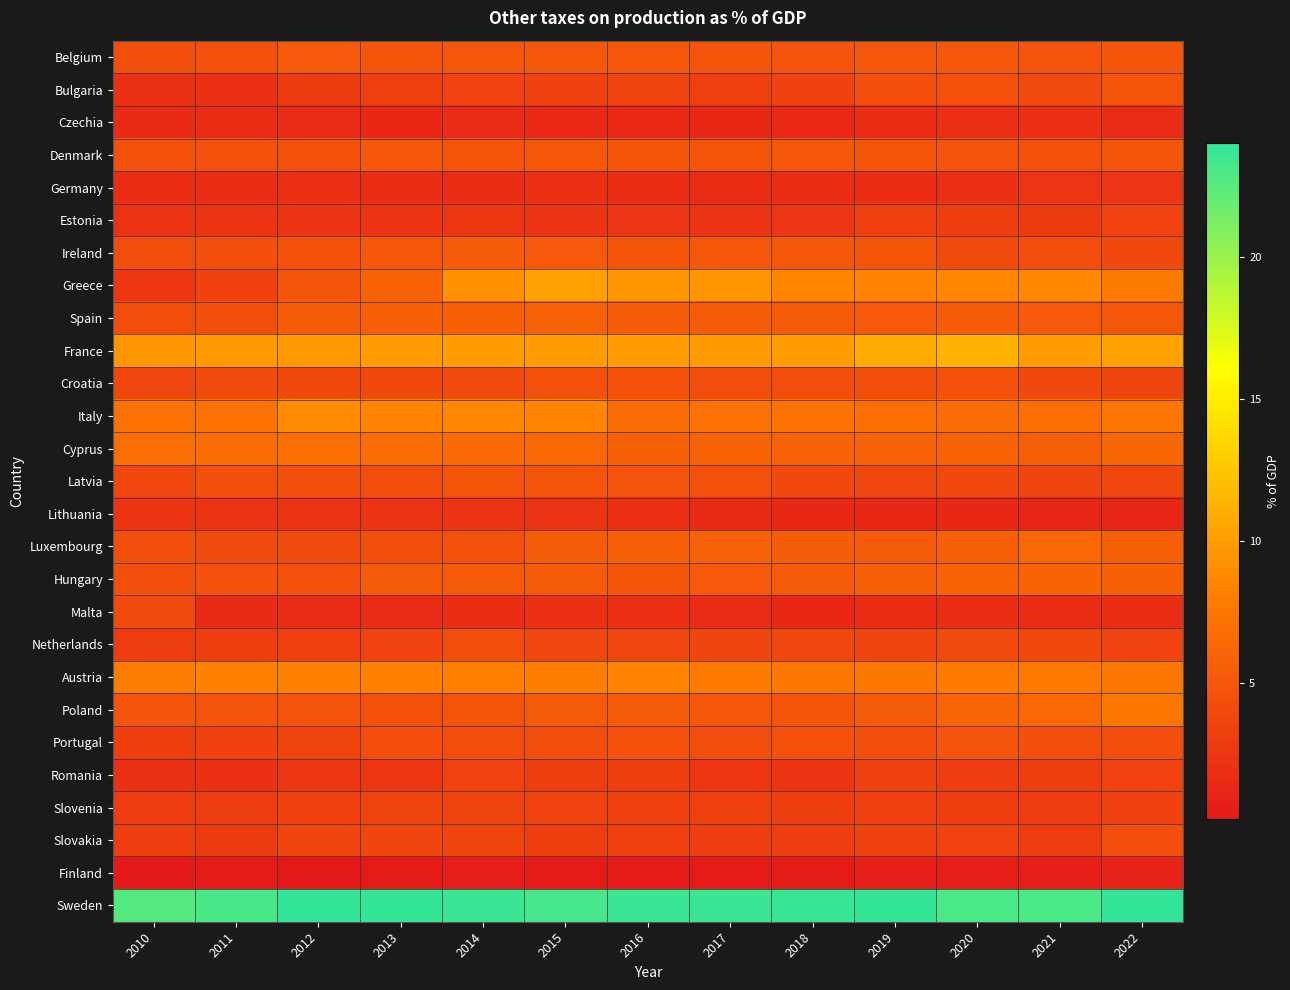

Between 2011 and 2016, which is larger?

2016